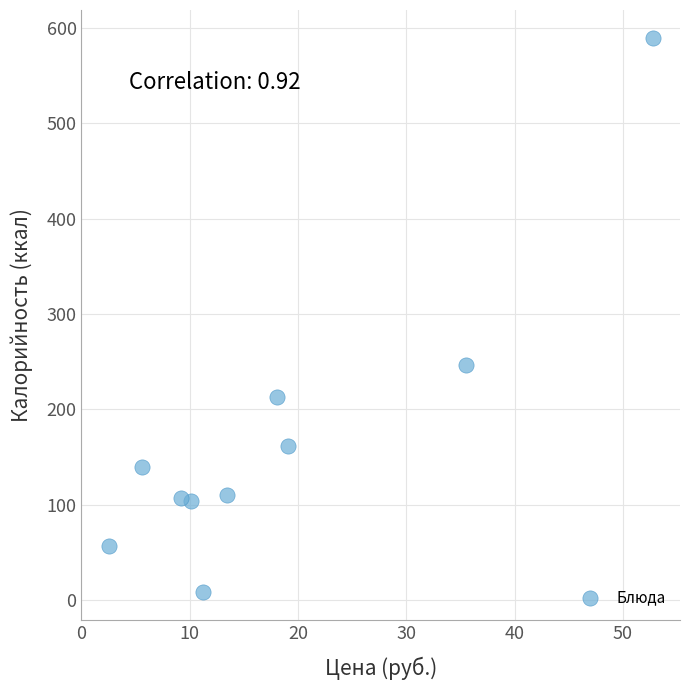

What is the range of Y values (max minus min)?

582